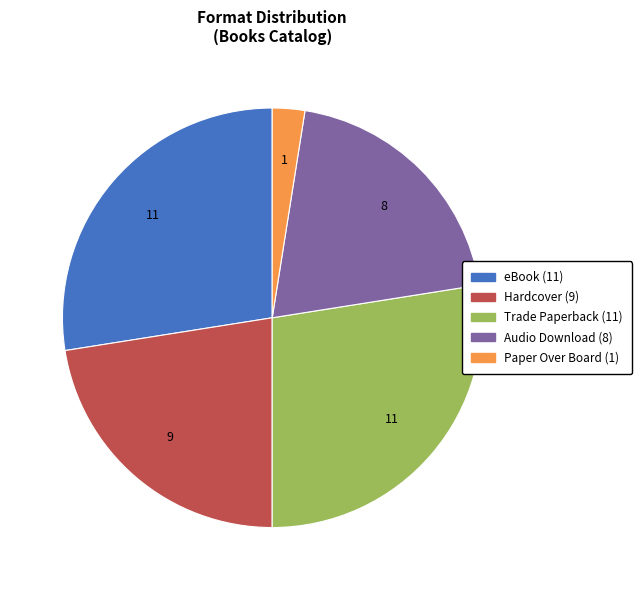

Is there any slice that represents more than half of the pie?

No